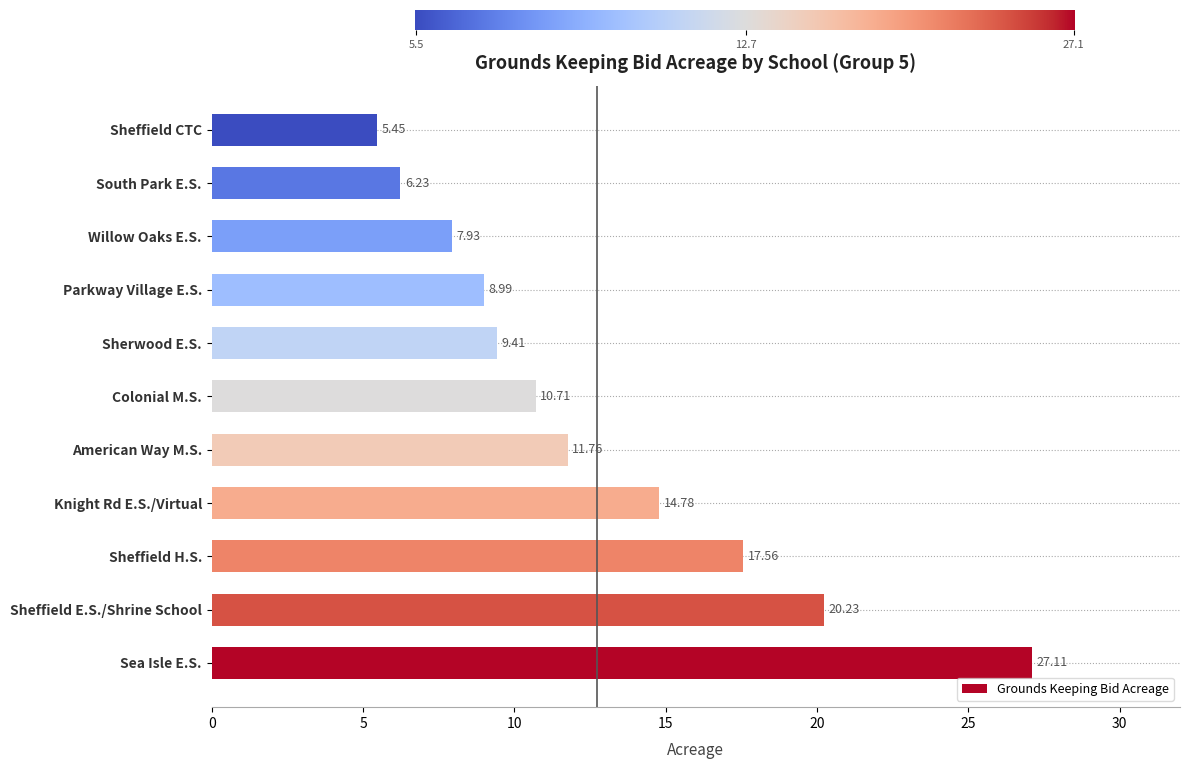

What is the average value?

12.7